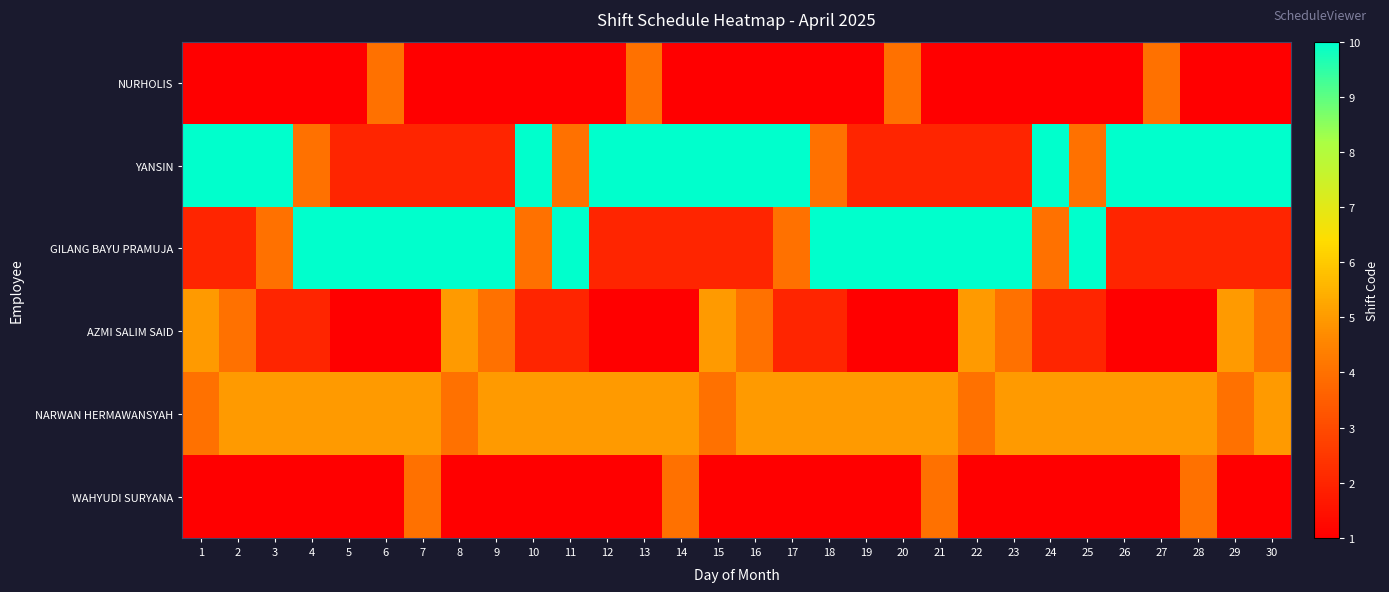

Reading left to right, transcribe all the data shown in this chart.

NURHOLIS: 1=1	2=1	3=1	4=1	5=1	6=4	7=1	8=1	9=1	10=1	11=1	12=1	13=4	14=1	15=1	16=1	17=1	18=1	19=1	20=4	21=1	22=1	23=1	24=1	25=1	26=1	27=4	28=1	29=1	30=1
YANSIN: 1=10	2=10	3=10	4=4	5=2	6=2	7=2	8=2	9=2	10=10	11=4	12=10	13=10	14=10	15=10	16=10	17=10	18=4	19=2	20=2	21=2	22=2	23=2	24=10	25=4	26=10	27=10	28=10	29=10	30=10
GILANG BAYU PRAMUJA: 1=2	2=2	3=4	4=10	5=10	6=10	7=10	8=10	9=10	10=4	11=10	12=2	13=2	14=2	15=2	16=2	17=4	18=10	19=10	20=10	21=10	22=10	23=10	24=4	25=10	26=2	27=2	28=2	29=2	30=2
AZMI SALIM SAID: 1=5	2=4	3=2	4=2	5=1	6=1	7=1	8=5	9=4	10=2	11=2	12=1	13=1	14=1	15=5	16=4	17=2	18=2	19=1	20=1	21=1	22=5	23=4	24=2	25=2	26=1	27=1	28=1	29=5	30=4
NARWAN HERMAWANSYAH: 1=4	2=5	3=5	4=5	5=5	6=5	7=5	8=4	9=5	10=5	11=5	12=5	13=5	14=5	15=4	16=5	17=5	18=5	19=5	20=5	21=5	22=4	23=5	24=5	25=5	26=5	27=5	28=5	29=4	30=5
WAHYUDI SURYANA: 1=1	2=1	3=1	4=1	5=1	6=1	7=4	8=1	9=1	10=1	11=1	12=1	13=1	14=4	15=1	16=1	17=1	18=1	19=1	20=1	21=4	22=1	23=1	24=1	25=1	26=1	27=1	28=4	29=1	30=1